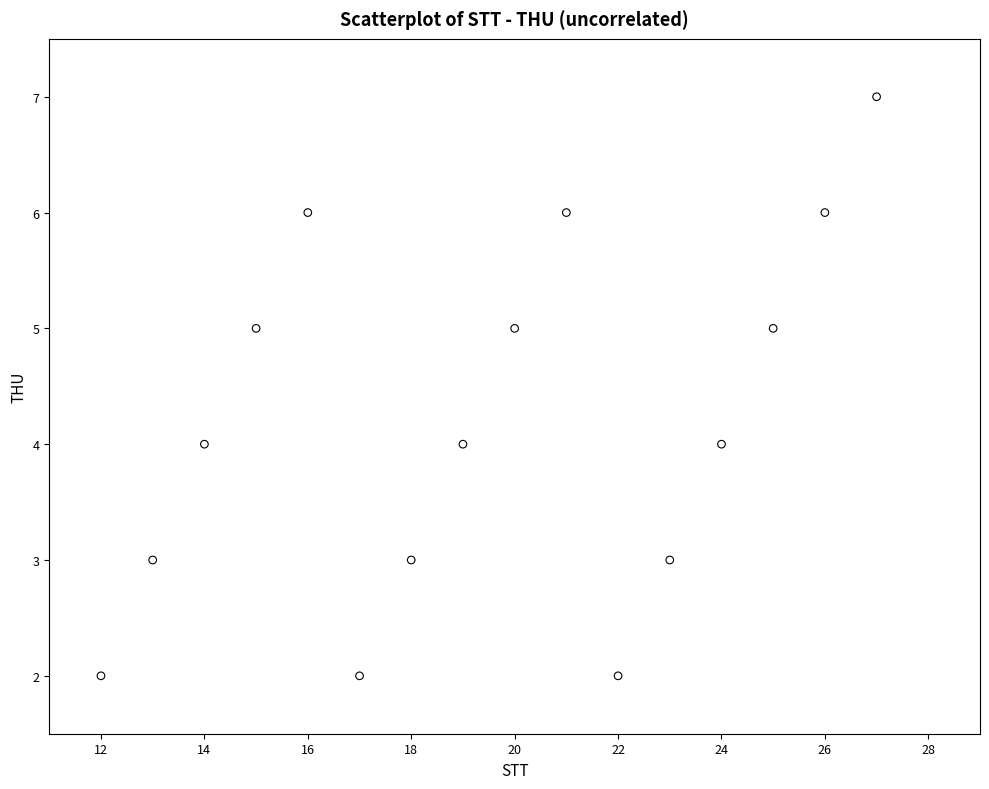

What is the range of Y values (max minus min)?

5